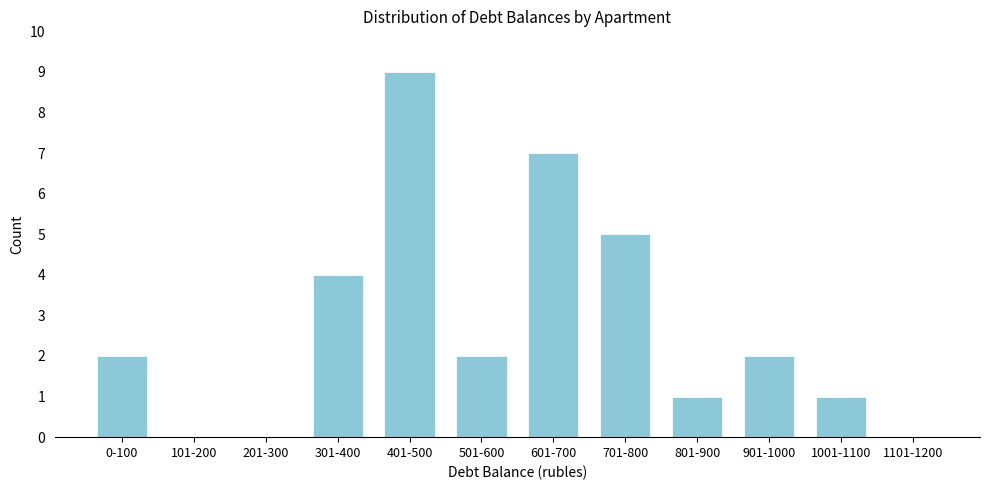

Reading left to right, what are all the values shown in this chart?

0-100=2	101-200=0	201-300=0	301-400=4	401-500=9	501-600=2	601-700=7	701-800=5	801-900=1	901-1000=2	1001-1100=1	1101-1200=0